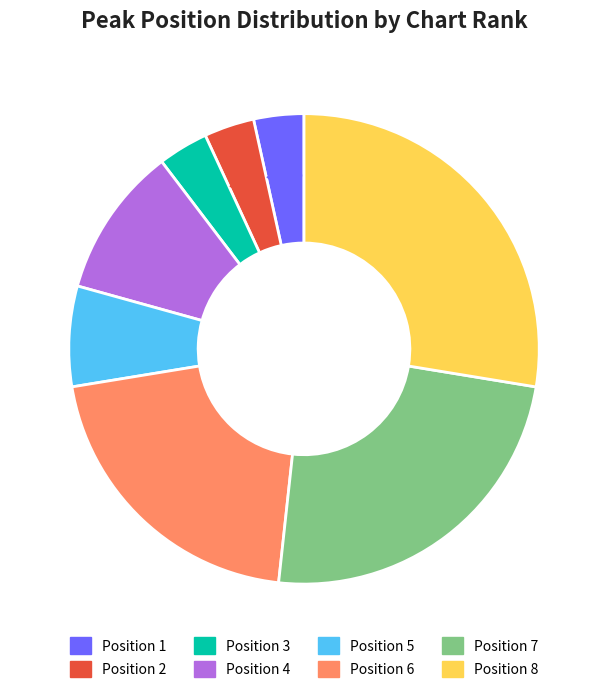

What is the ratio of the value at Position 7 to the value at Position 8?

0.9